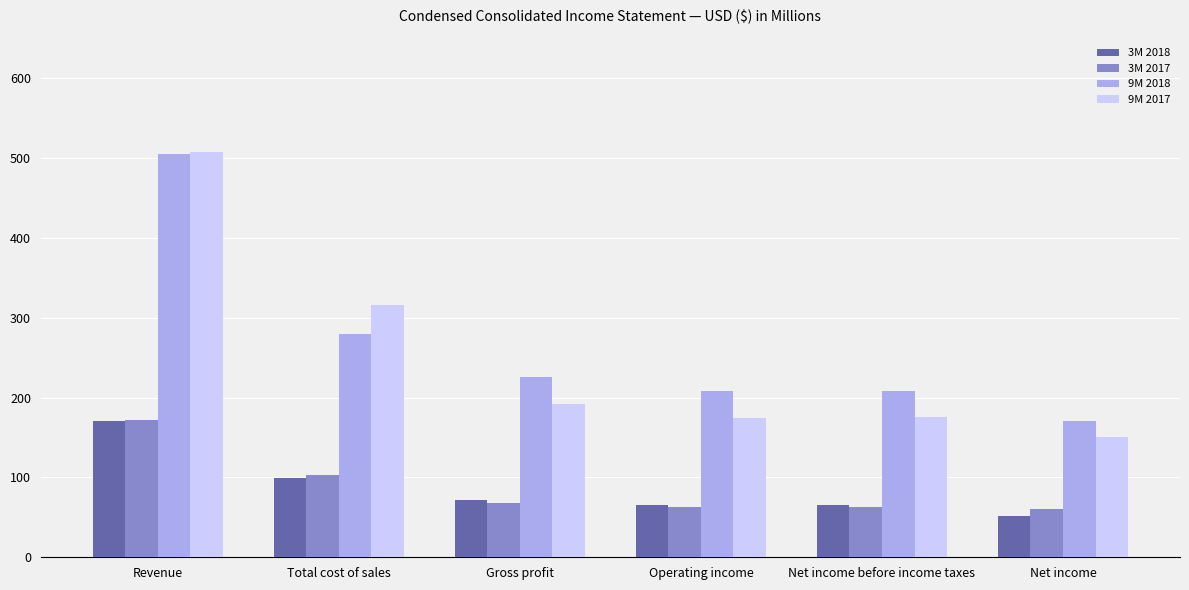

At how many categories does at least one series exceed 332?

1